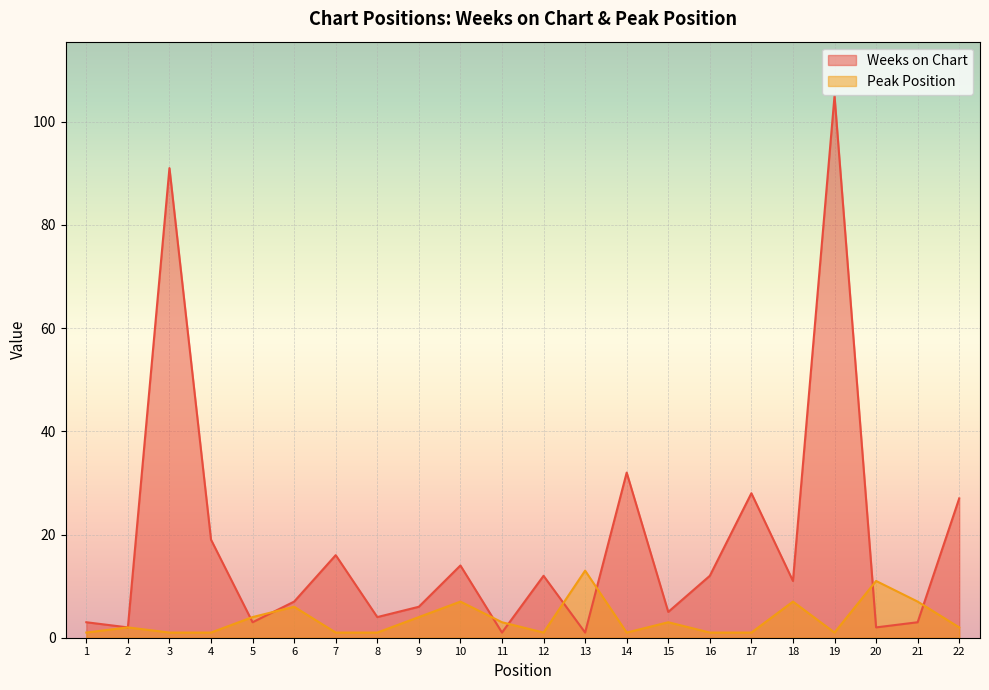

True or false: Peak Position has a value of 1 at 19.

True